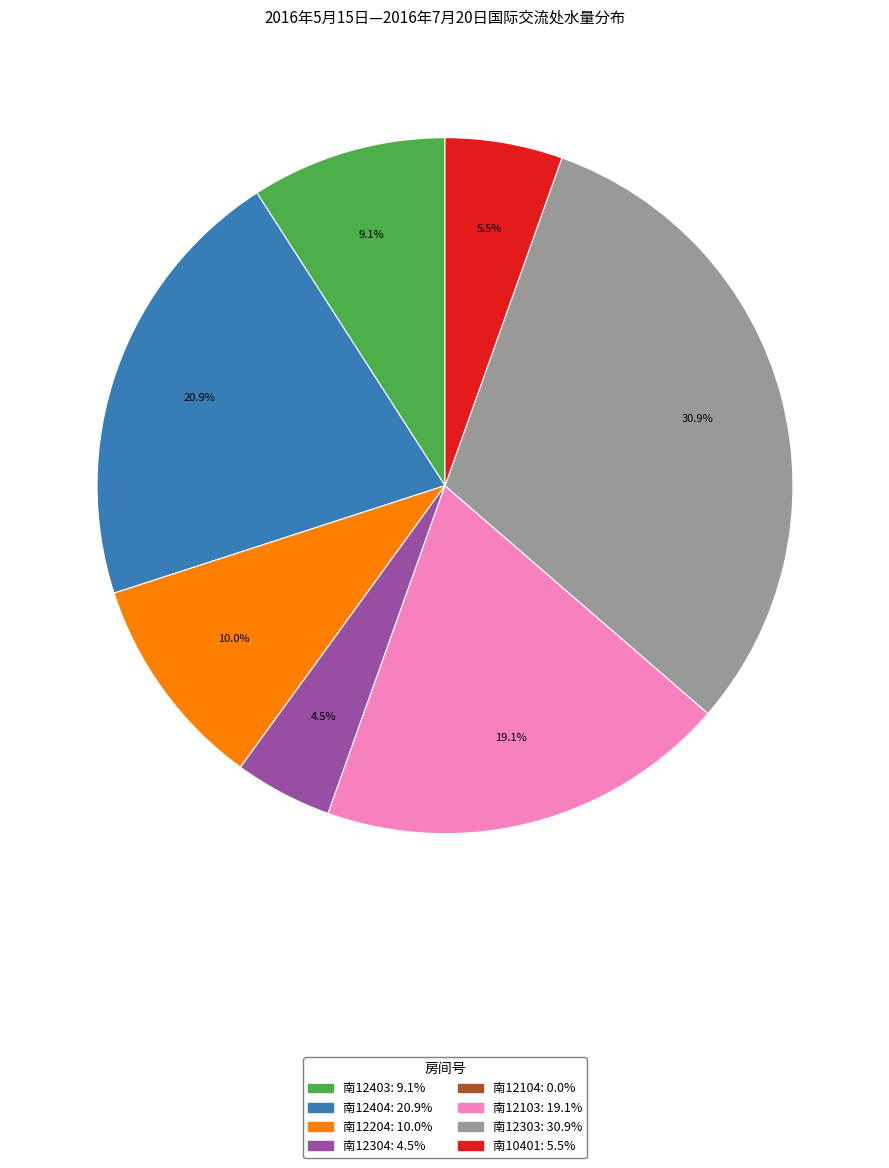

Does any single category account for the majority?

No